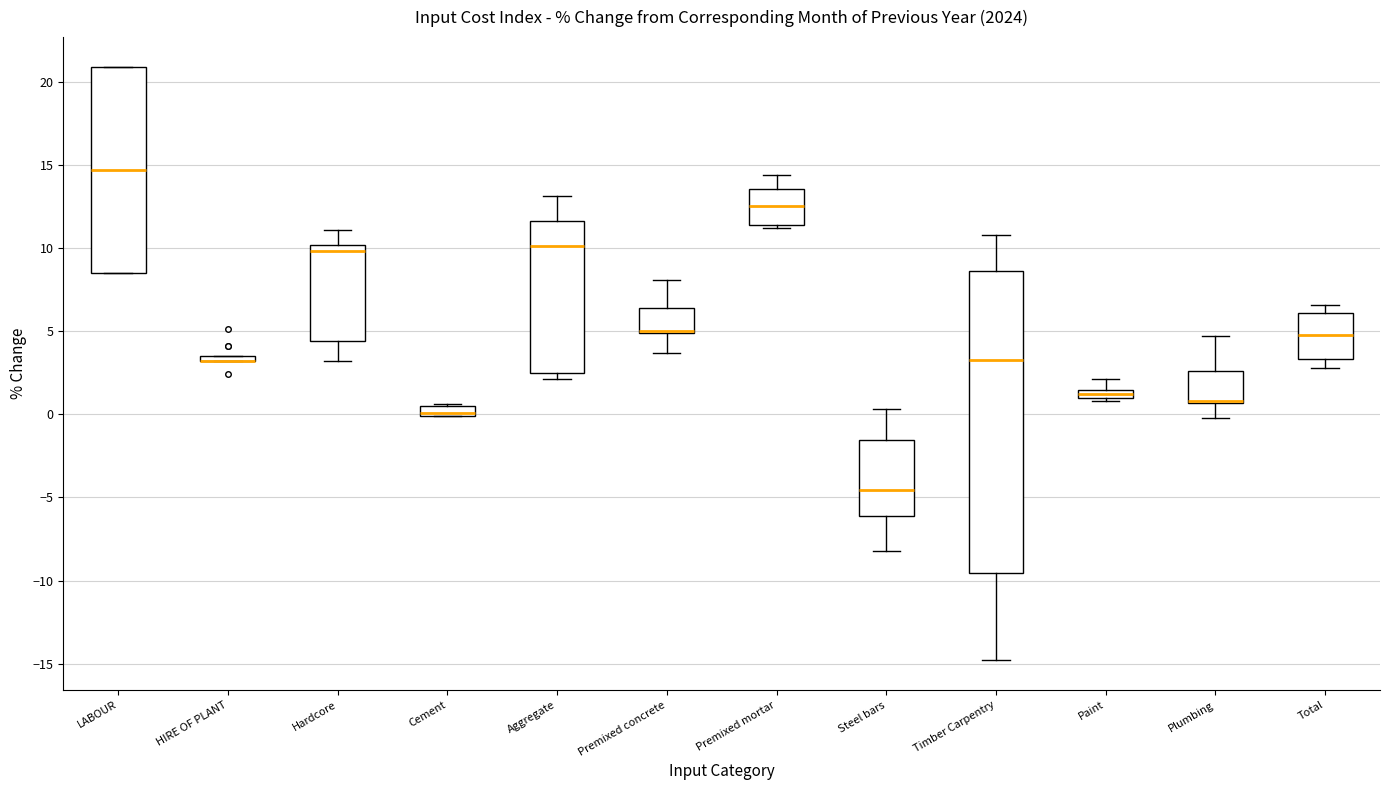

Where is the lower edge of the box for Cement on the y-axis? The values are not printed on the chart, so give them approximately, as read against the axis.

0.0